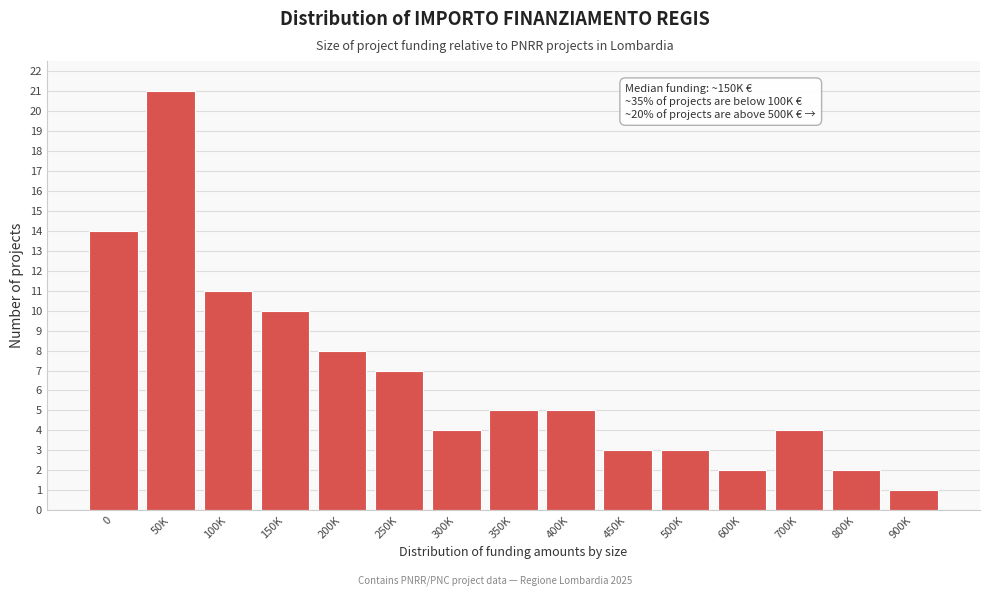

Reading right to left, list all the values displayed in this chart.

900K=1	800K=2	700K=4	600K=2	500K=3	450K=3	400K=5	350K=5	300K=4	250K=7	200K=8	150K=10	100K=11	50K=21	0=14